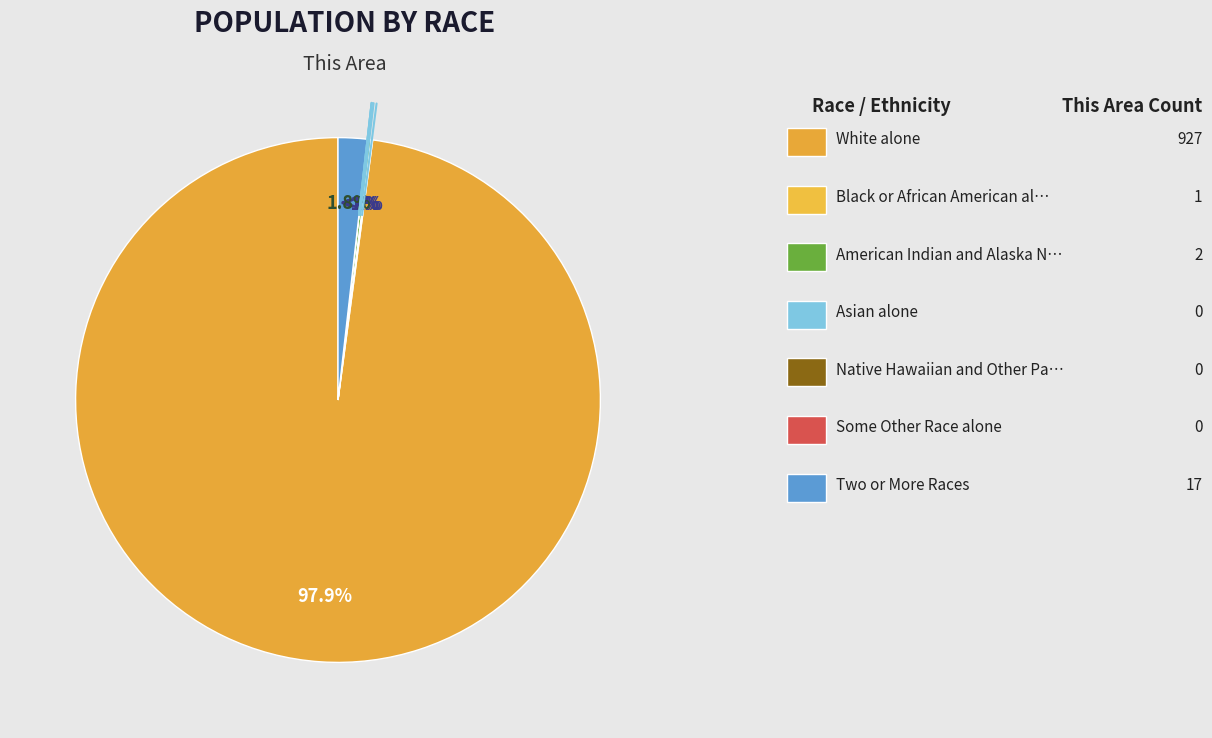

The American Indian and Alaska Native slice represents 1% of the pie. True or false?

False